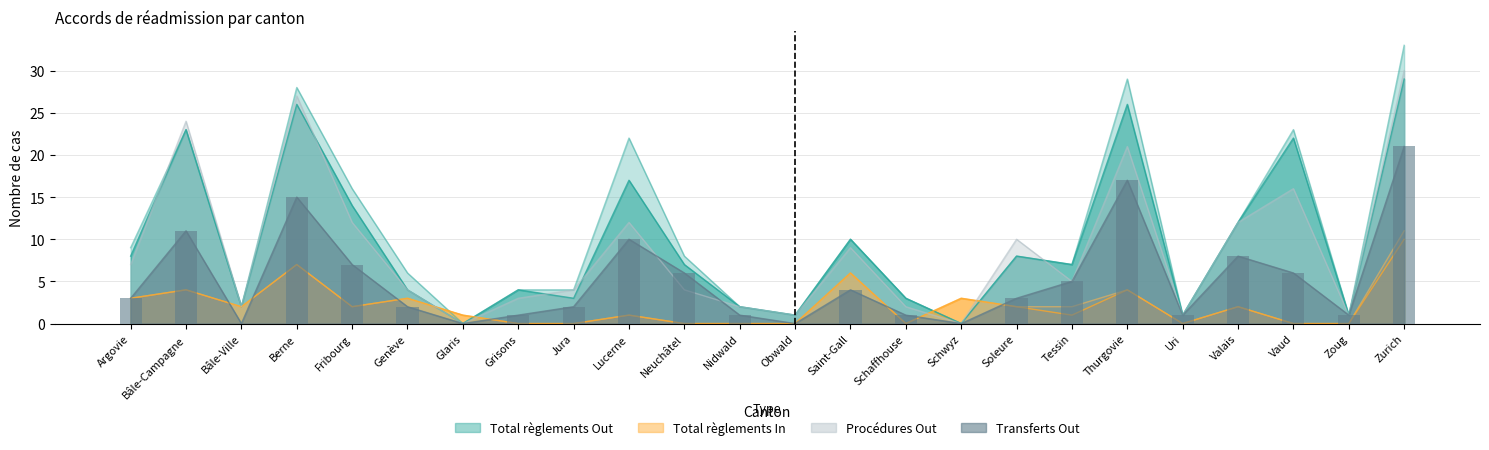

Reading right to left, what are all the values shown in this chart?

Total règlements Out: Zurich=33	Zoug=1	Vaud=23	Valais=12	Uri=1	Thurgovie=29	Tessin=7	Soleure=8	Schwyz=0	Schaffhouse=3	Saint-Gall=10	Obwald=1	Nidwald=2	Neuchâtel=8	Lucerne=22	Jura=4	Grisons=4	Glaris=0	Genève=6	Fribourg=16	Berne=28	Bâle-Ville=2	Bâle-Campagne=23	Argovie=9
Consentements Out: Zurich=29	Zoug=1	Vaud=22	Valais=12	Uri=1	Thurgovie=26	Tessin=7	Soleure=8	Schwyz=0	Schaffhouse=3	Saint-Gall=10	Obwald=1	Nidwald=2	Neuchâtel=7	Lucerne=17	Jura=3	Grisons=4	Glaris=0	Genève=4	Fribourg=14	Berne=26	Bâle-Ville=2	Bâle-Campagne=23	Argovie=8
Total règlements In: Zurich=11	Zoug=0	Vaud=0	Valais=2	Uri=0	Thurgovie=4	Tessin=2	Soleure=2	Schwyz=3	Schaffhouse=0	Saint-Gall=6	Obwald=0	Nidwald=0	Neuchâtel=0	Lucerne=1	Jura=0	Grisons=0	Glaris=1	Genève=3	Fribourg=2	Berne=7	Bâle-Ville=2	Bâle-Campagne=4	Argovie=3
Consentements In: Zurich=10	Zoug=0	Vaud=0	Valais=2	Uri=0	Thurgovie=4	Tessin=1	Soleure=2	Schwyz=3	Schaffhouse=0	Saint-Gall=6	Obwald=0	Nidwald=0	Neuchâtel=0	Lucerne=1	Jura=0	Grisons=0	Glaris=1	Genève=3	Fribourg=2	Berne=7	Bâle-Ville=2	Bâle-Campagne=4	Argovie=3
Procédures Out: Zurich=30	Zoug=1	Vaud=16	Valais=12	Uri=1	Thurgovie=21	Tessin=5	Soleure=10	Schwyz=0	Schaffhouse=2	Saint-Gall=9	Obwald=1	Nidwald=2	Neuchâtel=4	Lucerne=12	Jura=4	Grisons=3	Glaris=0	Genève=4	Fribourg=12	Berne=27	Bâle-Ville=2	Bâle-Campagne=24	Argovie=7
Transferts Out: Zurich=21	Zoug=1	Vaud=6	Valais=8	Uri=1	Thurgovie=17	Tessin=5	Soleure=3	Schwyz=0	Schaffhouse=1	Saint-Gall=4	Obwald=0	Nidwald=1	Neuchâtel=6	Lucerne=10	Jura=2	Grisons=1	Glaris=0	Genève=2	Fribourg=7	Berne=15	Bâle-Ville=0	Bâle-Campagne=11	Argovie=3